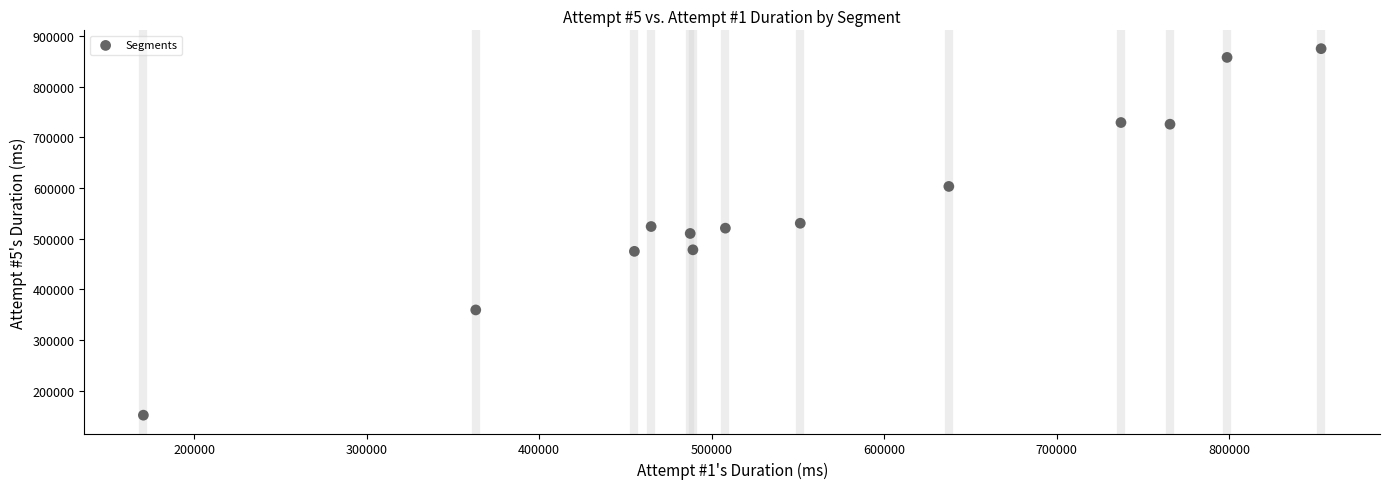

What is the range of X values (max minus min)?

682720